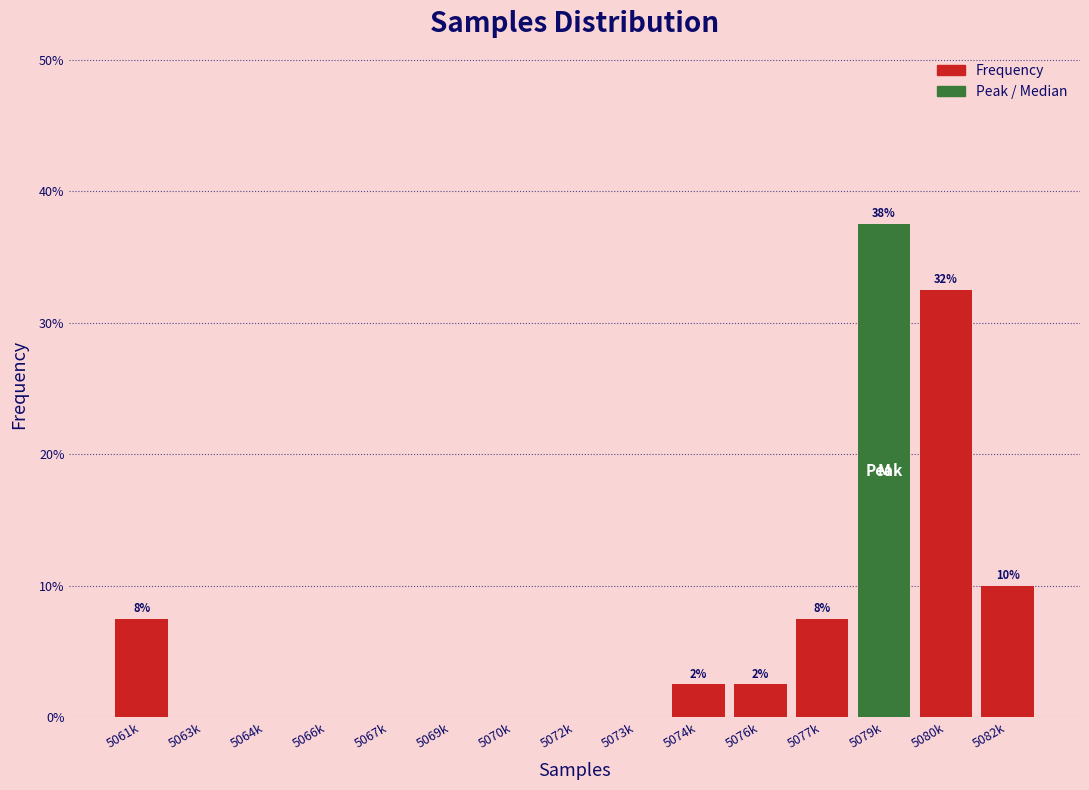

Reading left to right, list all the values displayed in this chart.

5061k=7.5	5063k=0.0	5064k=0.0	5066k=0.0	5067k=0.0	5069k=0.0	5070k=0.0	5072k=0.0	5073k=0.0	5074k=2.5	5076k=2.5	5077k=7.5	5079k=37.5	5080k=32.5	5082k=10.0